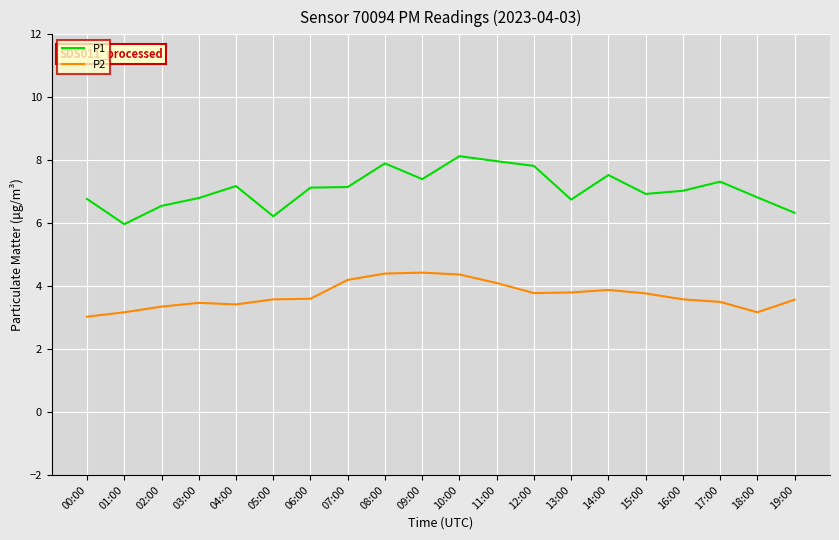

Which series has the largest total across all categories?

P1